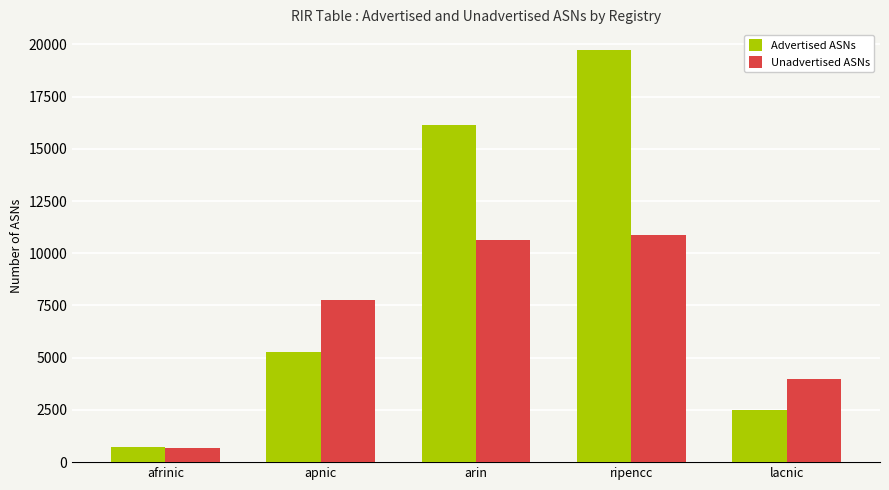

Count the number of data series in this chart.

2